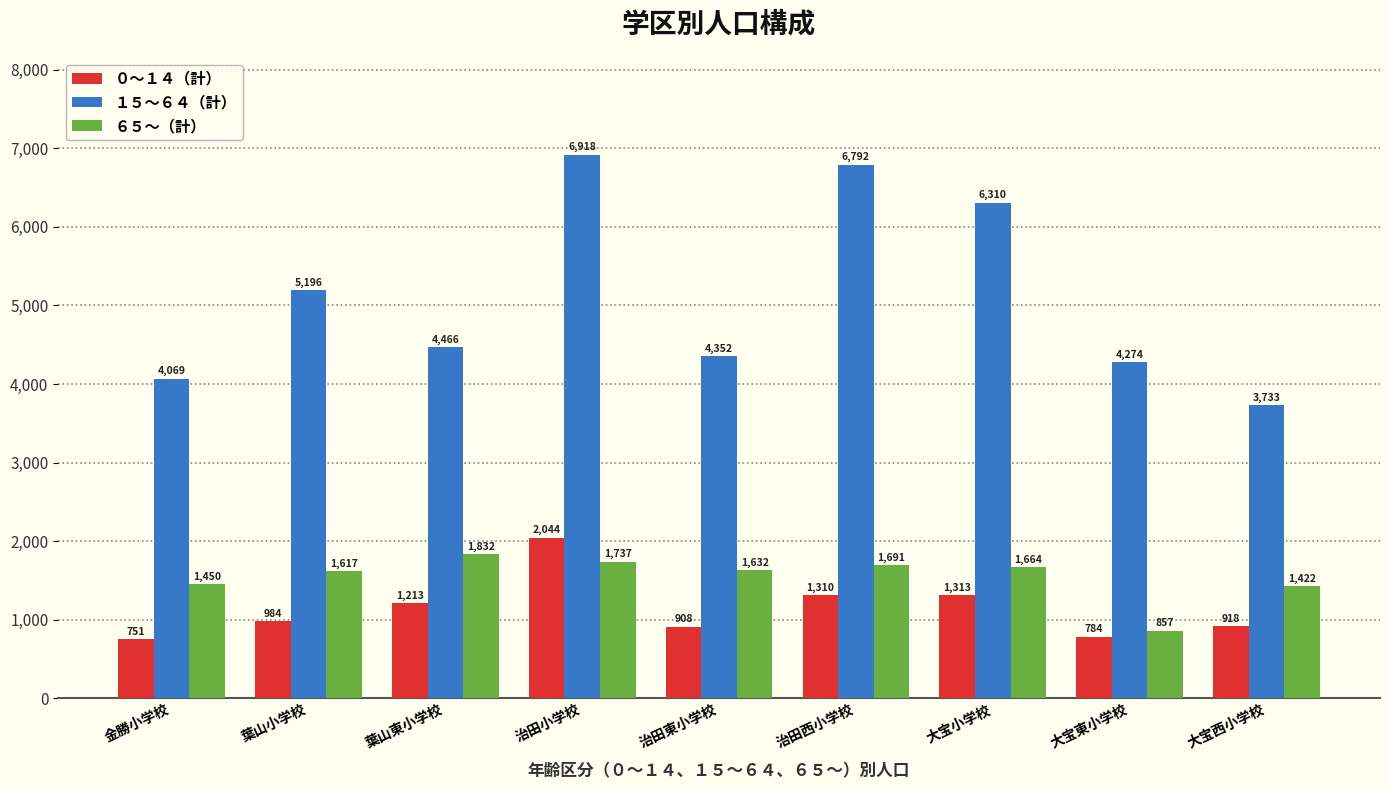

Reading left to right, what are all the values shown in this chart?

０～１４（計）: 751	984	1213	2044	908	1310	1313	784	918
１５～６４（計）: 4069	5196	4466	6918	4352	6792	6310	4274	3733
６５～（計）: 1450	1617	1832	1737	1632	1691	1664	857	1422